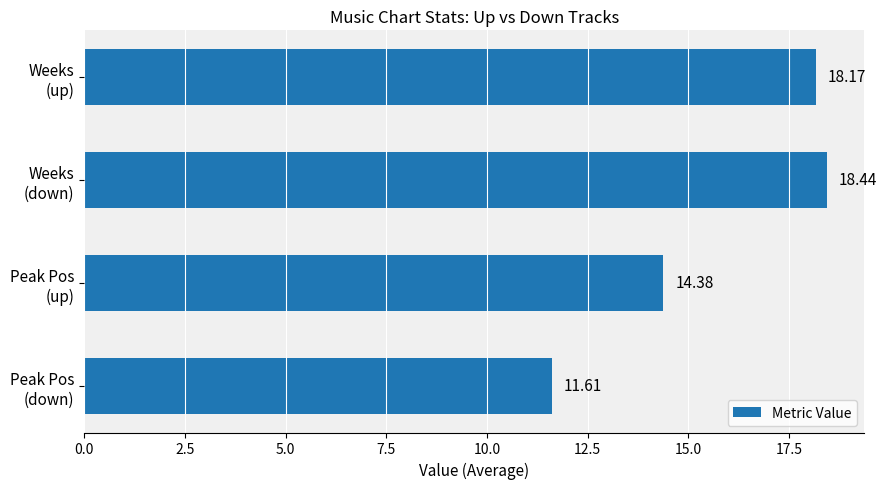

What is the sum of all values?

62.6